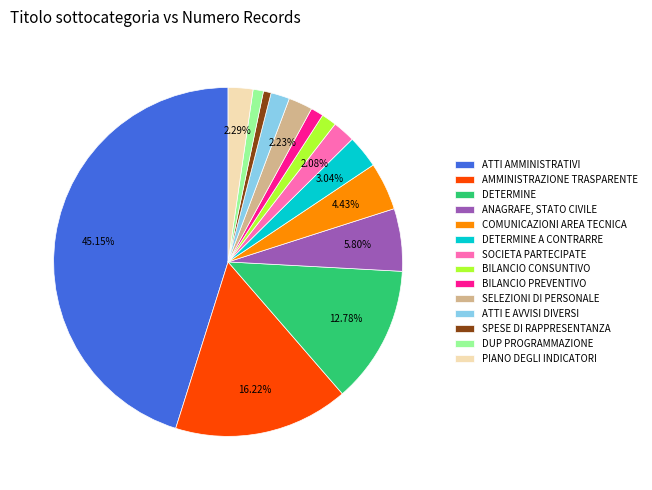

The ATTI AMMINISTRATIVI slice represents 56% of the pie. True or false?

False